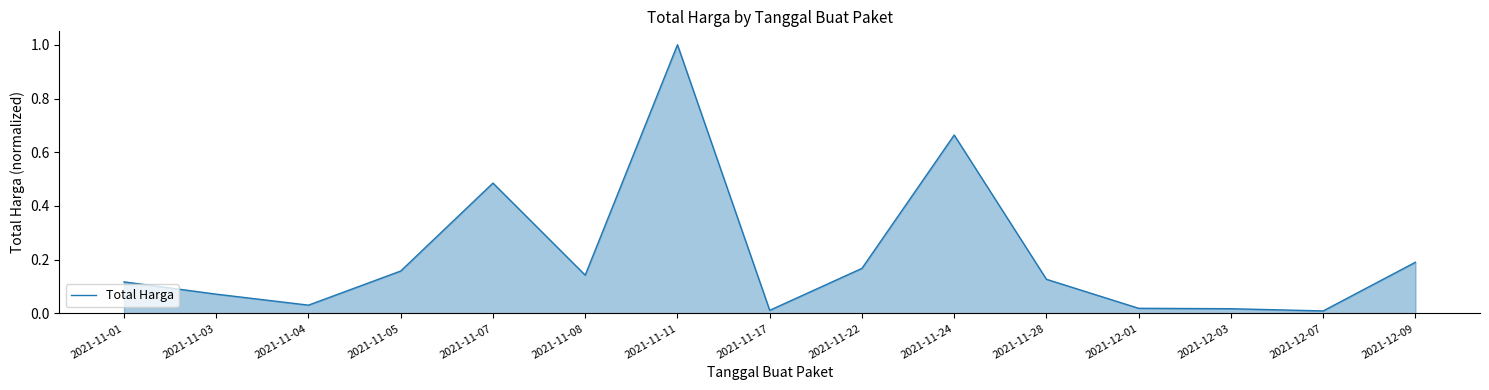

True or false: there are more than 2 points higher than both neighbors.

True